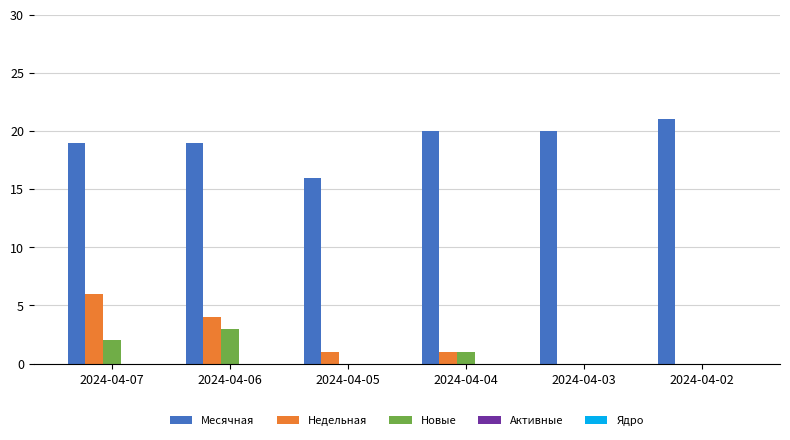

At which label does Месячная reach its peak?

2024-04-02